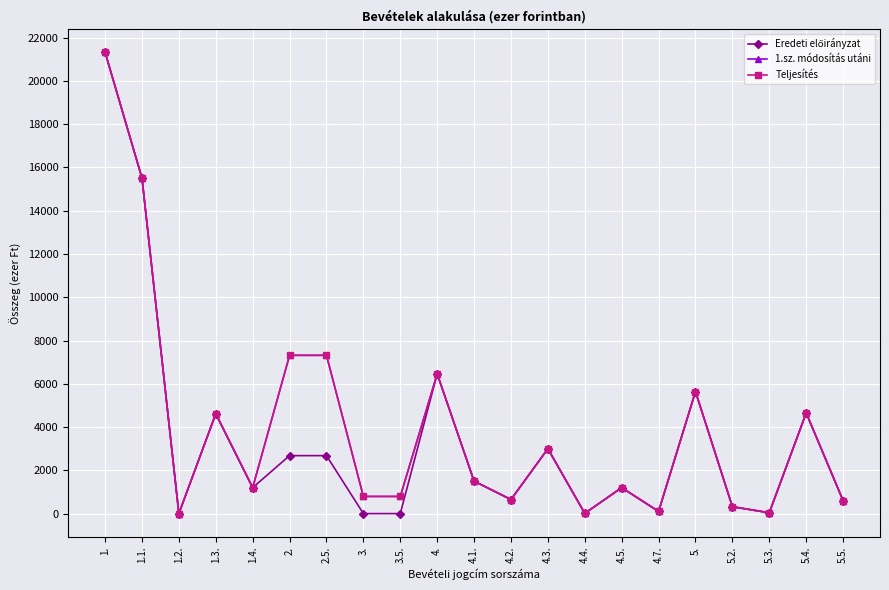

Does the chart have visible grid lines?

Yes